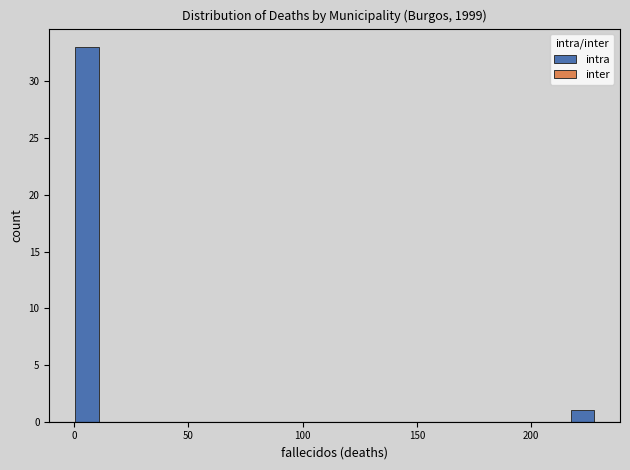

Read against the x-axis, roughly where is the centre of the tallest bar?

5